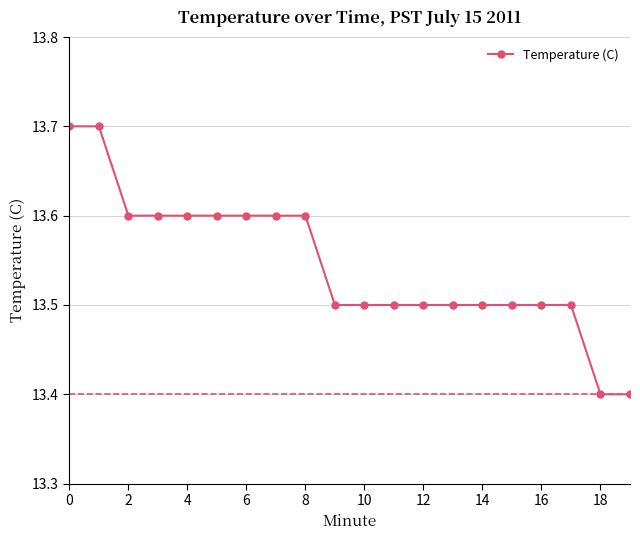

Count the values in the range 13 to 14.

20